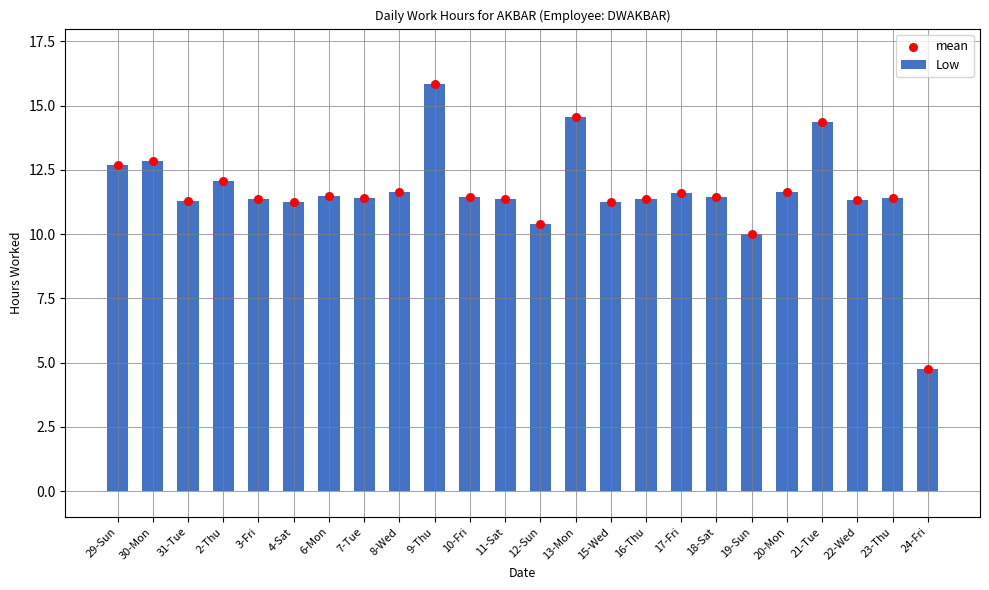

Which series has the largest total across all categories?

Low